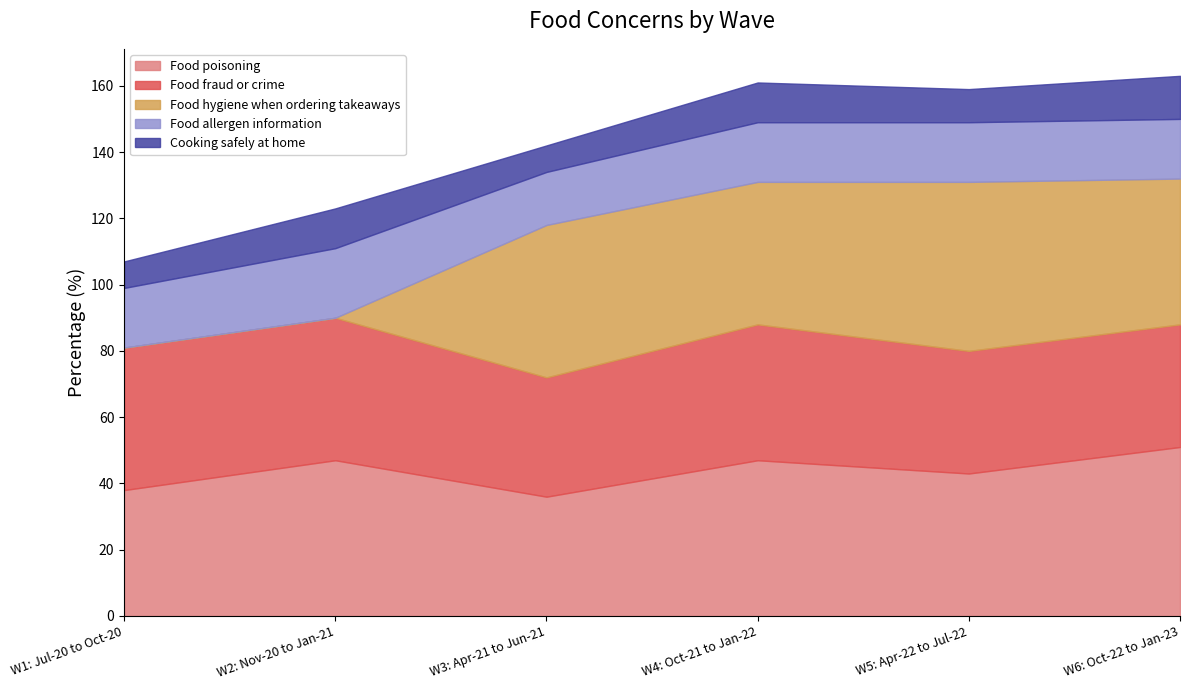

What is the spread (max minus min) of values at W6: Oct-22 to Jan-23?

38